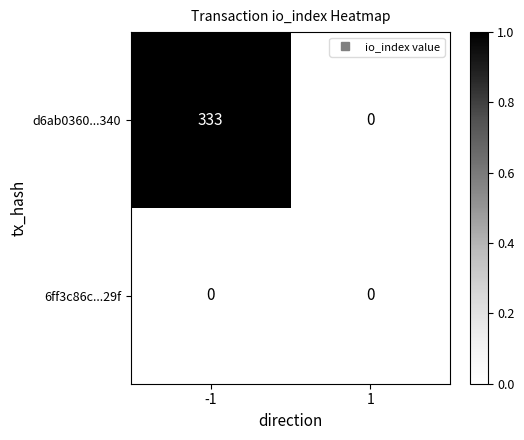

At which category is the sum across all series the highest?

-1